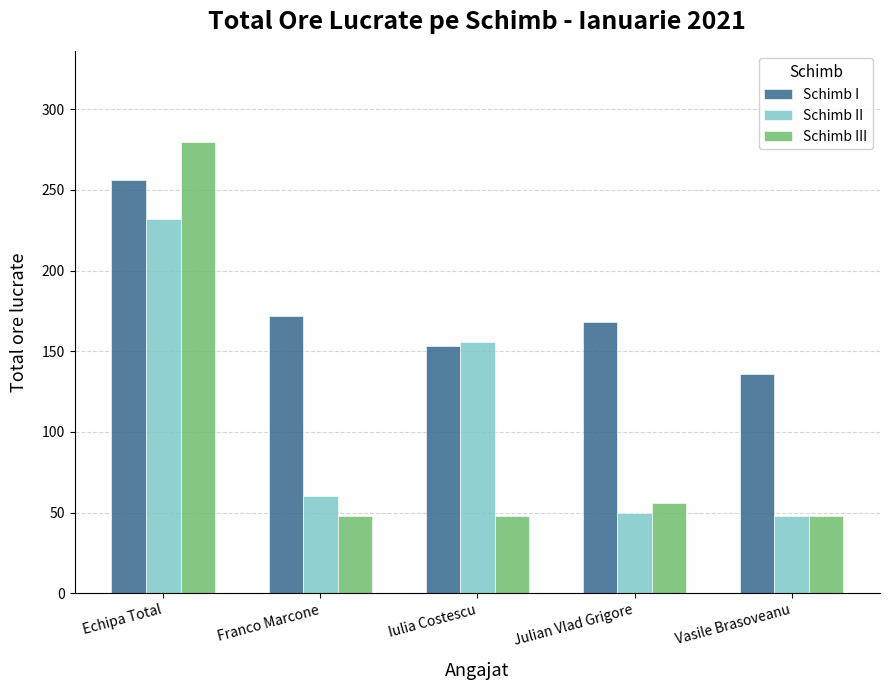

At which category is the sum across all series the highest?

Echipa Total